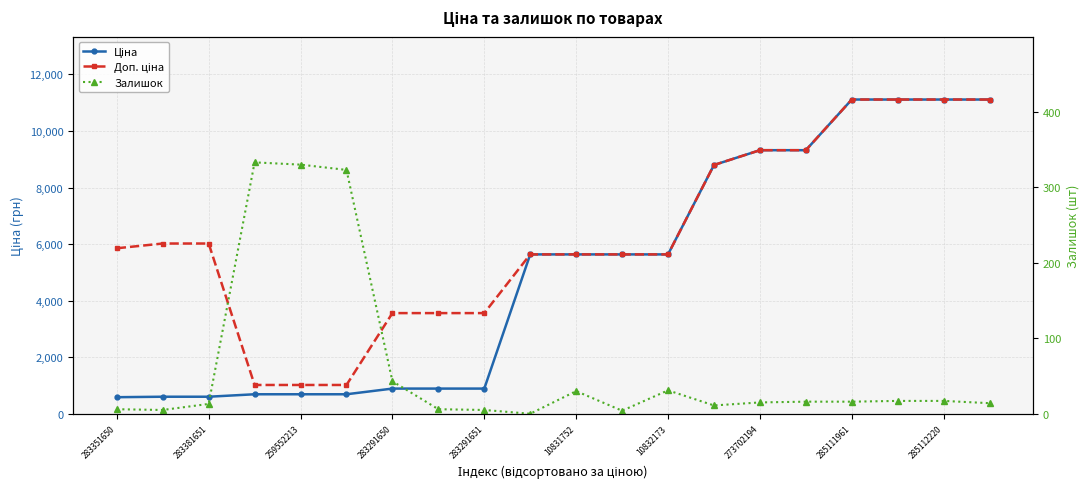

Count the number of data series in this chart.

3